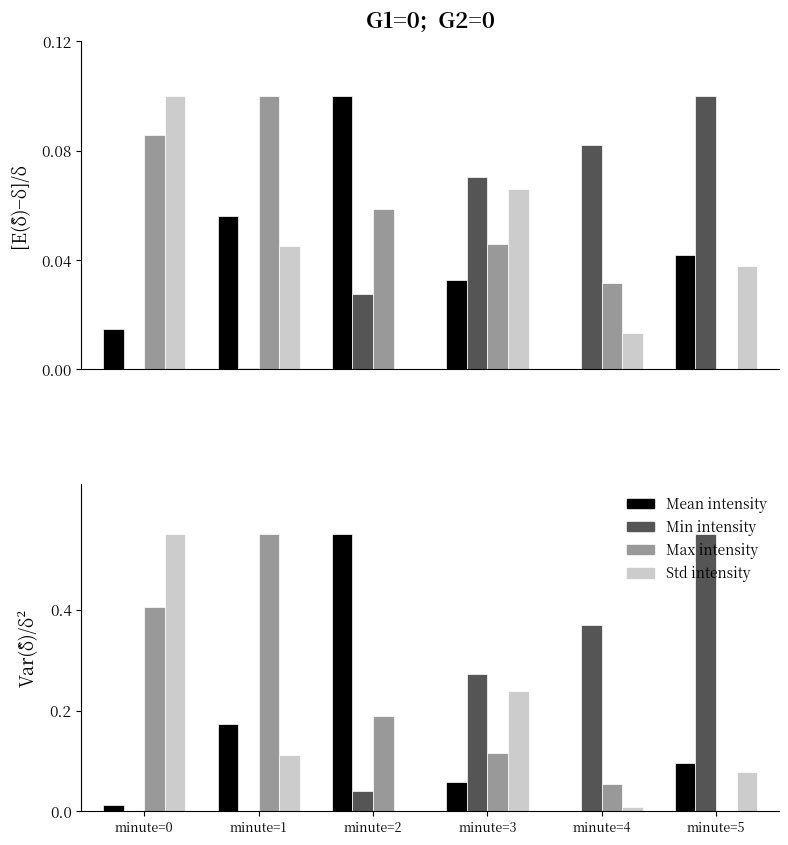

Between minute=2 and minute=5, which series saw the biggest shift?

Min intensity